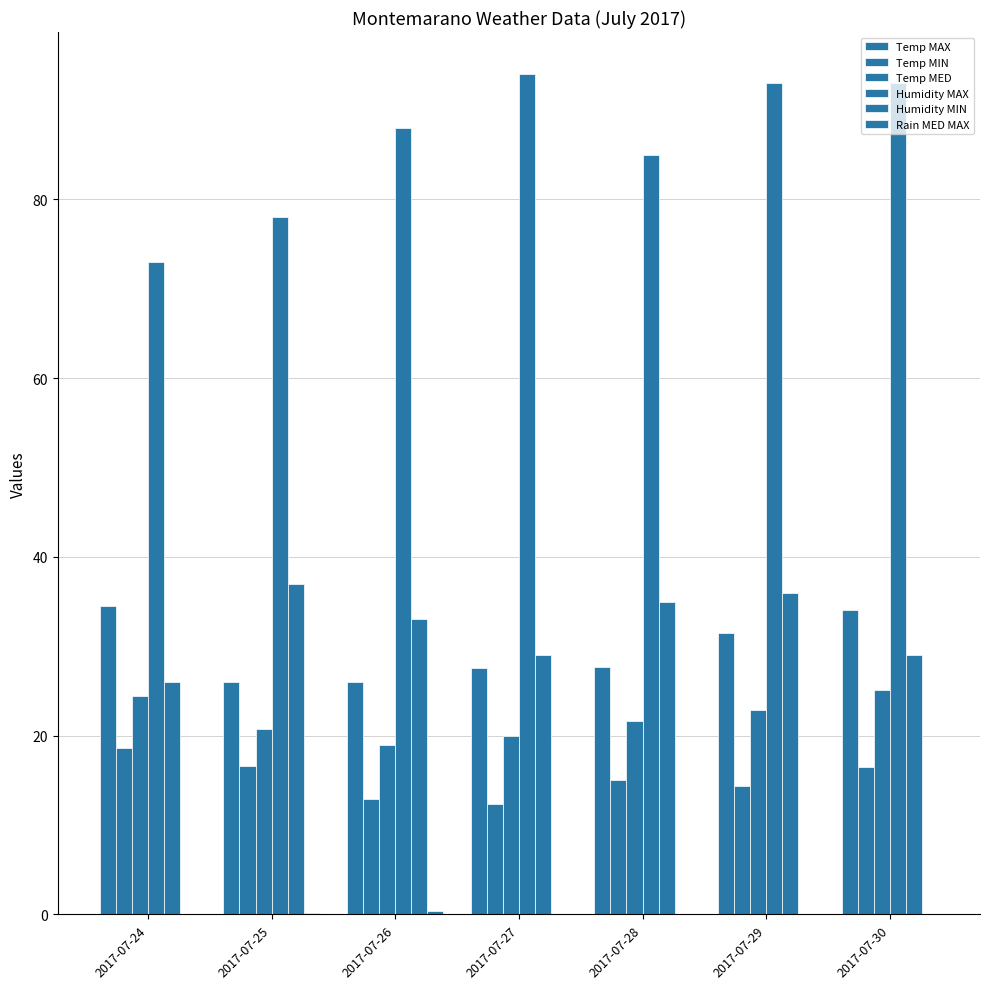

Are the bars horizontal?

No